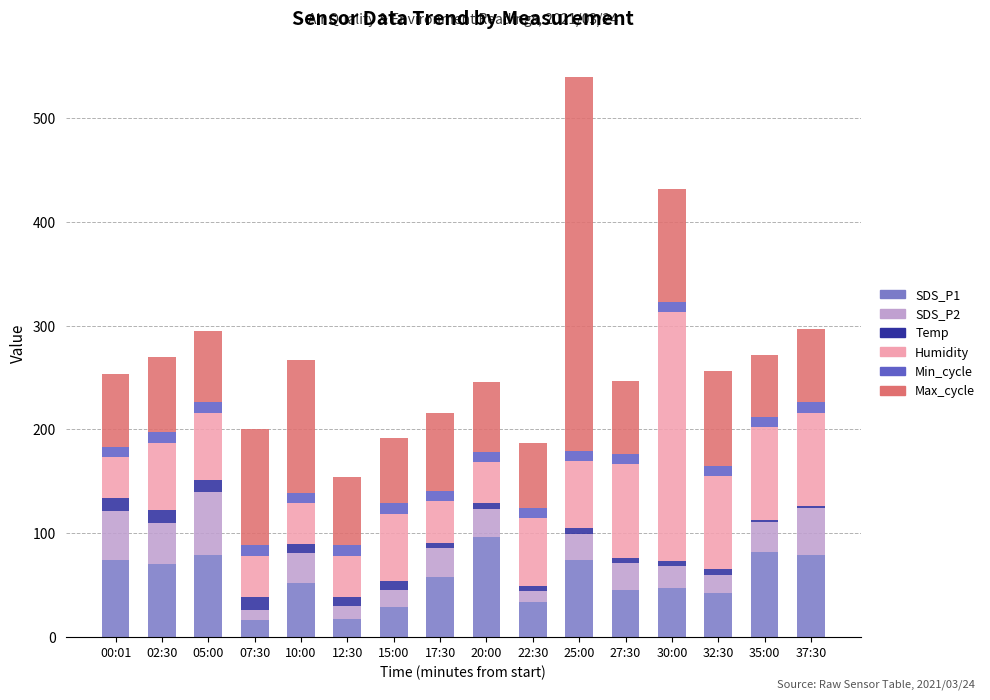

What is the sum of the Temp values at 27:30 and 17:30?

10.7